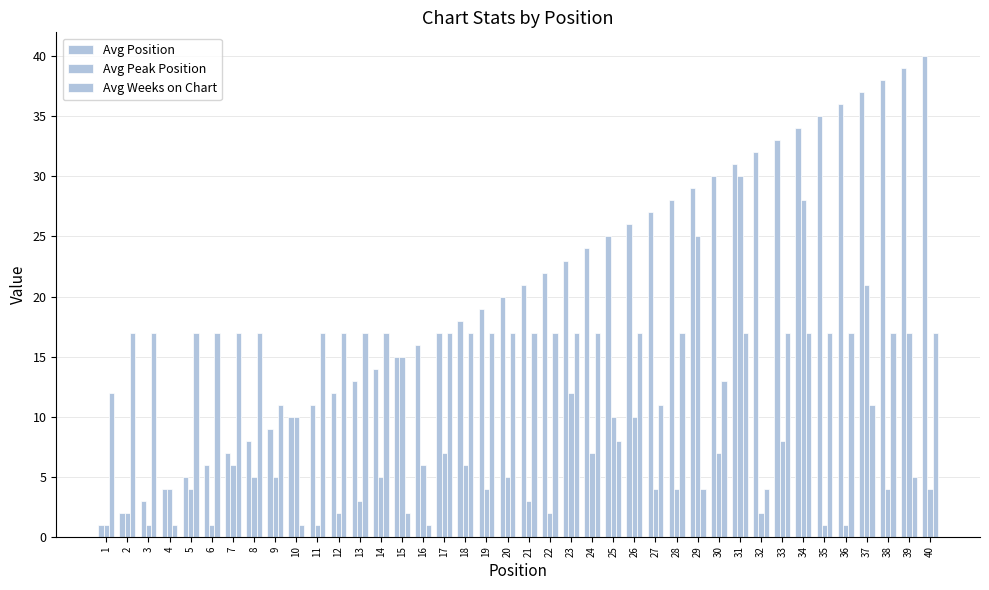

What is the total value across all series at 3?

21